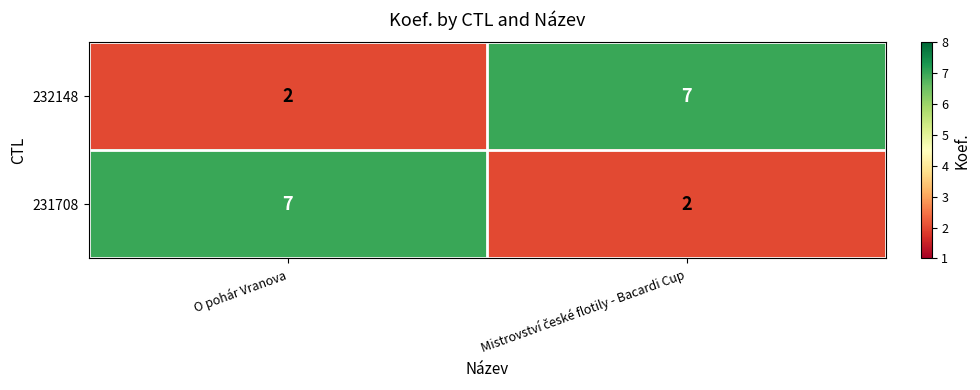

How many values in the 232148 series are below 7?

1